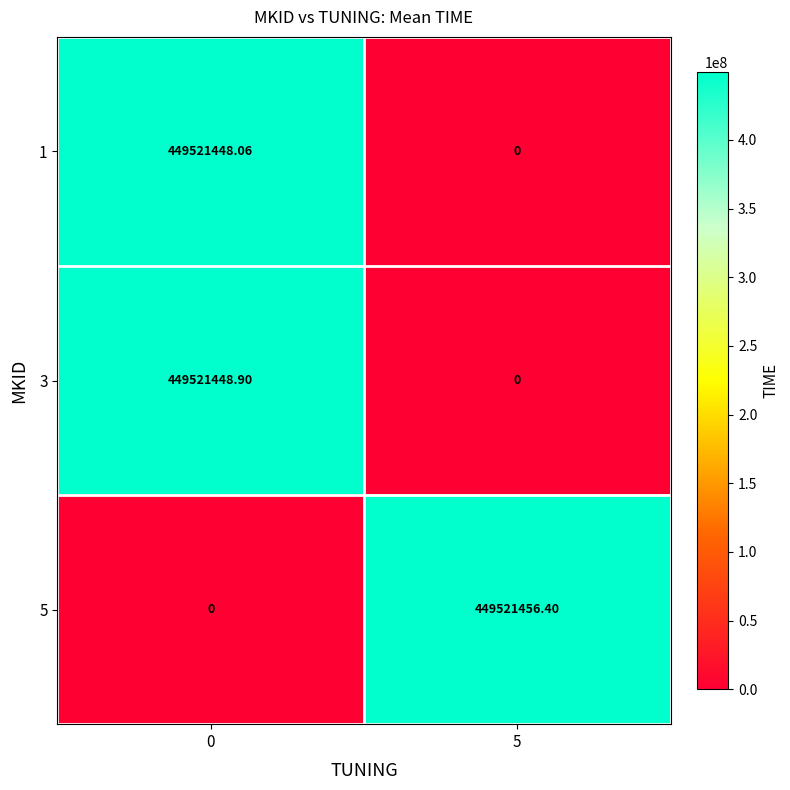

Which series has the largest total across all categories?

5